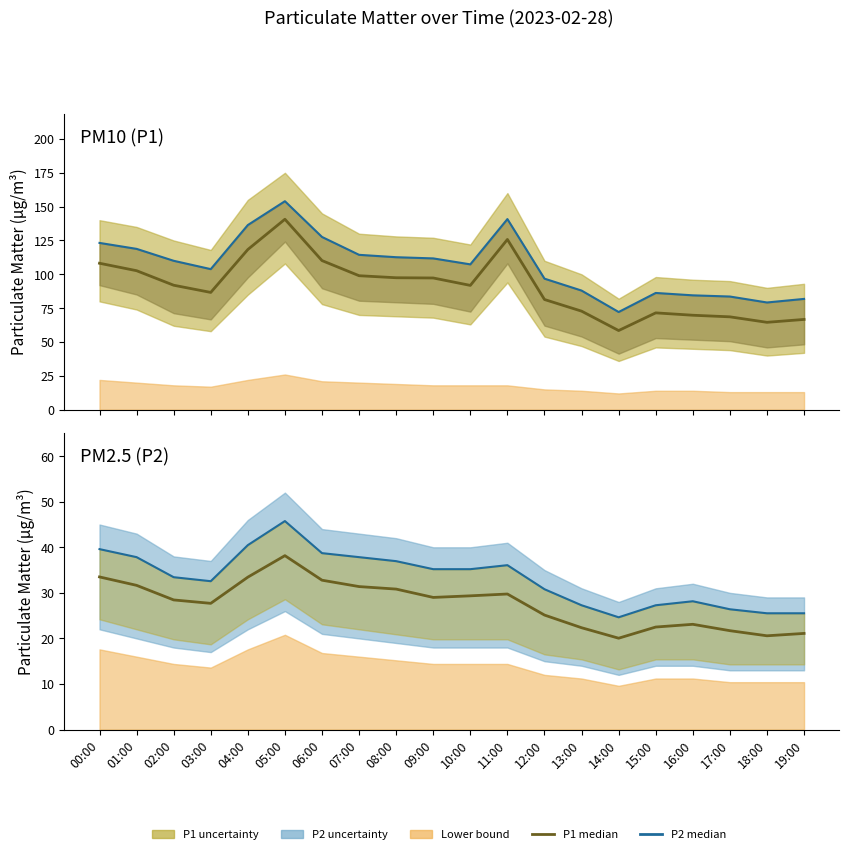

How many lines are shown in the chart?

4